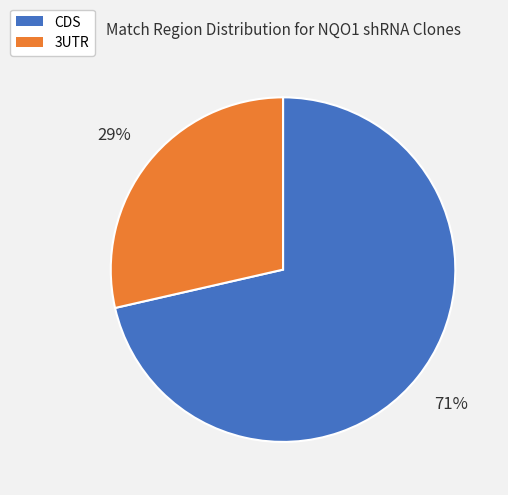

To the nearest percent, what is the average slice percentage?

50%